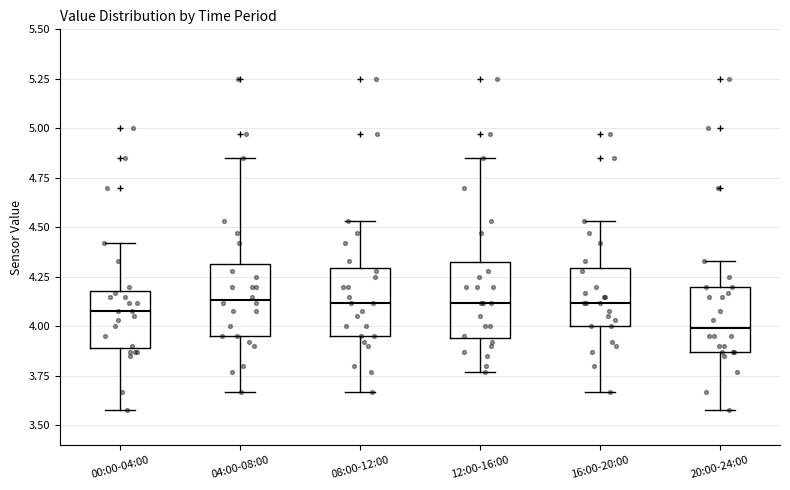

Reading left to right, transcribe this box plot: for each box, give where its median line is, the range the box spans, and where its two whiskers end, as read against the y-axis. The values are not printed on the chart, so give them approximately, as read against the axis.

00:00-04:00: median 4.10, box 3.90 to 4.20, whiskers 3.60 to 4.40
04:00-08:00: median 4.15, box 3.95 to 4.30, whiskers 3.65 to 4.85
08:00-12:00: median 4.10, box 3.95 to 4.30, whiskers 3.65 to 4.55
12:00-16:00: median 4.10, box 3.95 to 4.35, whiskers 3.75 to 4.85
16:00-20:00: median 4.10, box 4.00 to 4.30, whiskers 3.65 to 4.55
20:00-24:00: median 4.00, box 3.85 to 4.20, whiskers 3.60 to 4.35